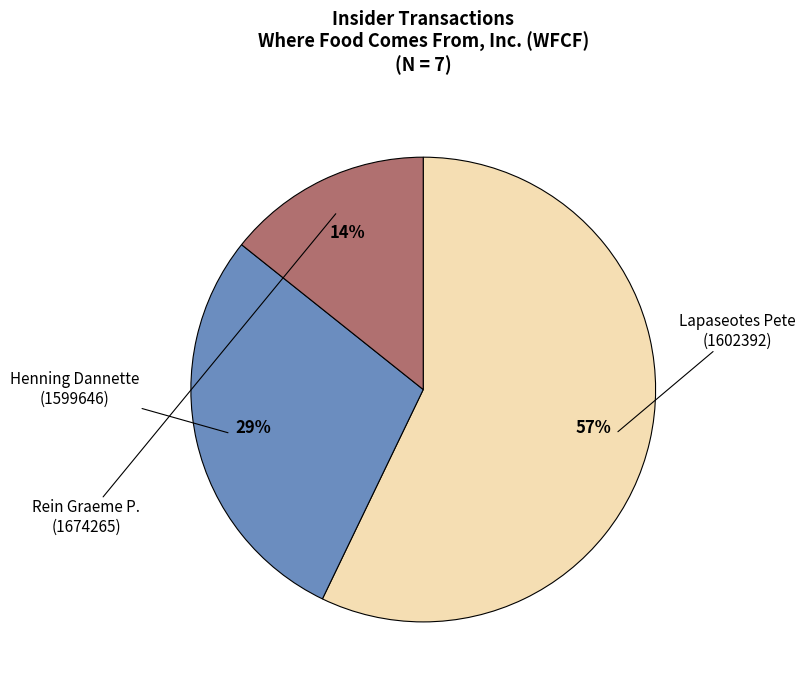

To the nearest percent, what is the difference between the largest and smallest slice percentages?

43%